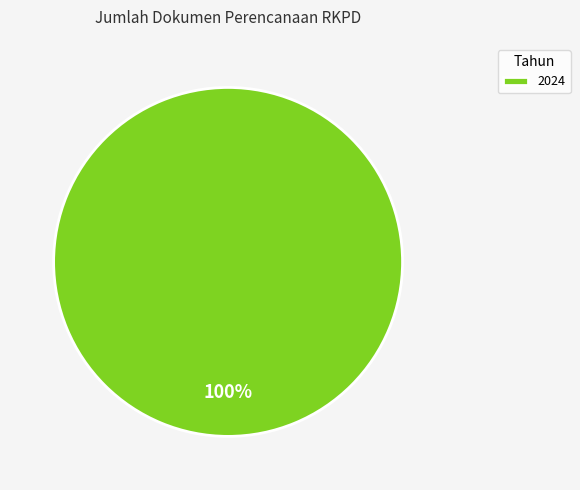

How many slices are in this pie chart?

1